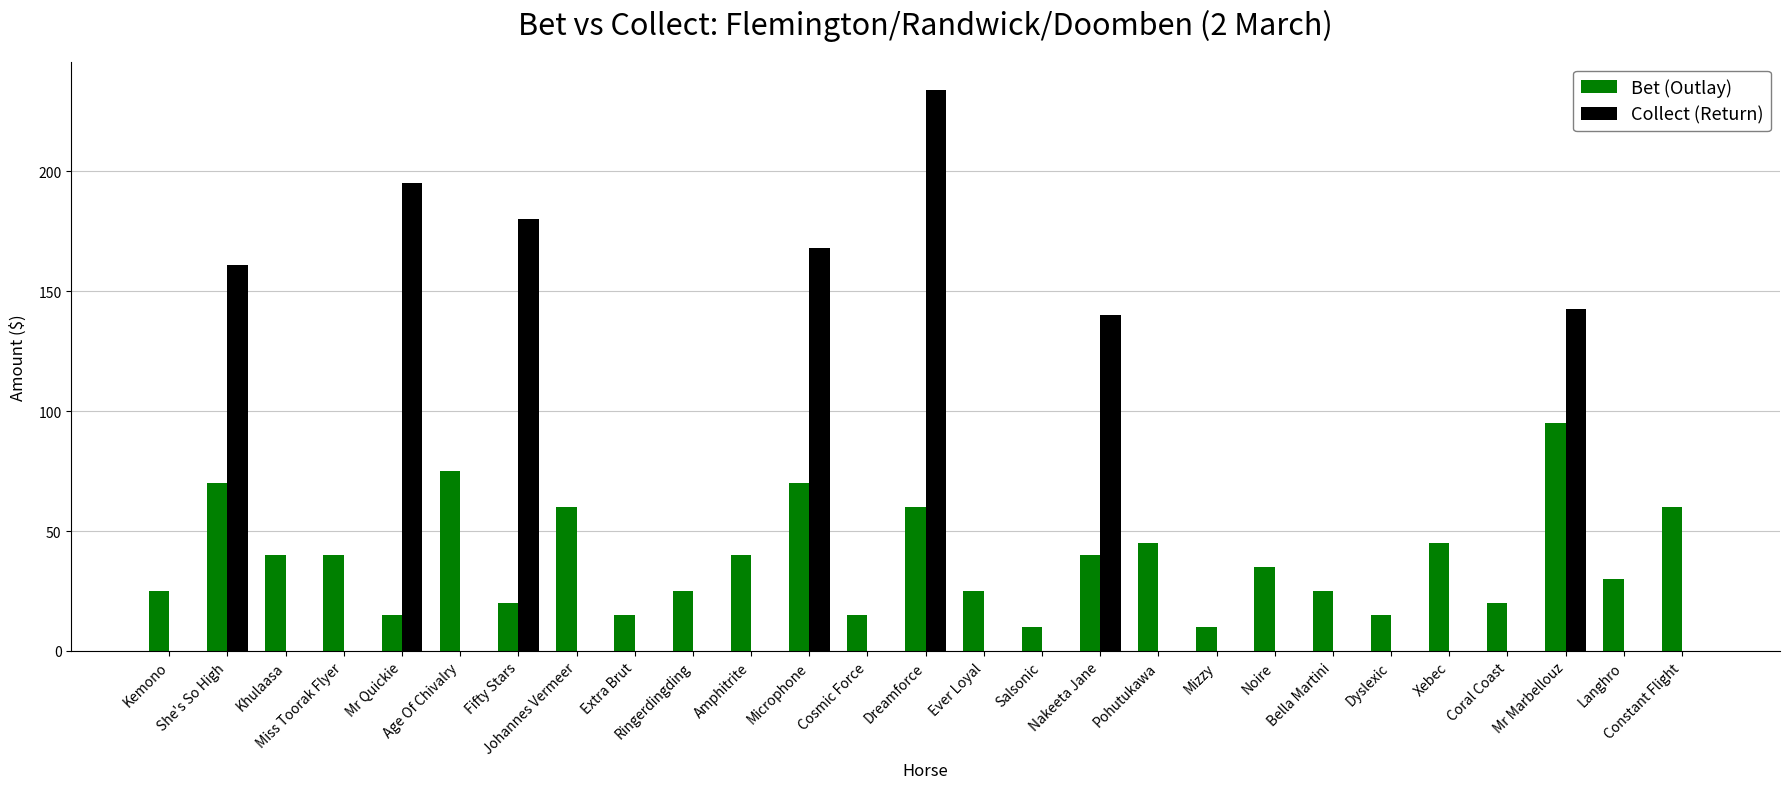

What is the approximate value of Bet (Outlay) at Xebec?

45.0